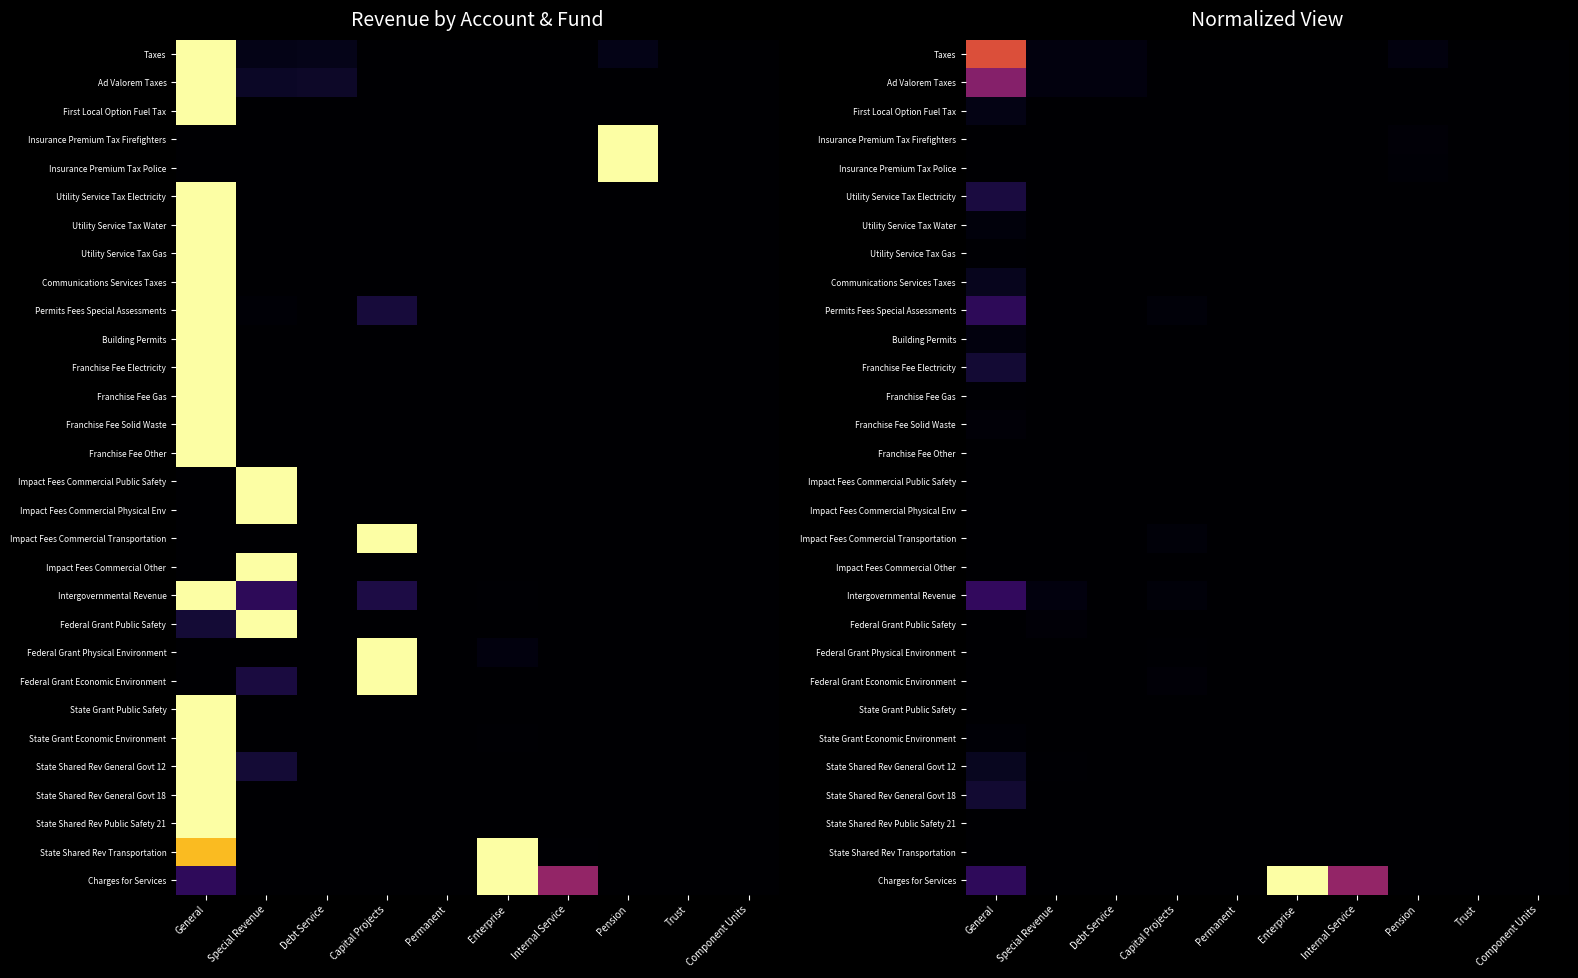

What is the maximum value shown in the chart?

1.0